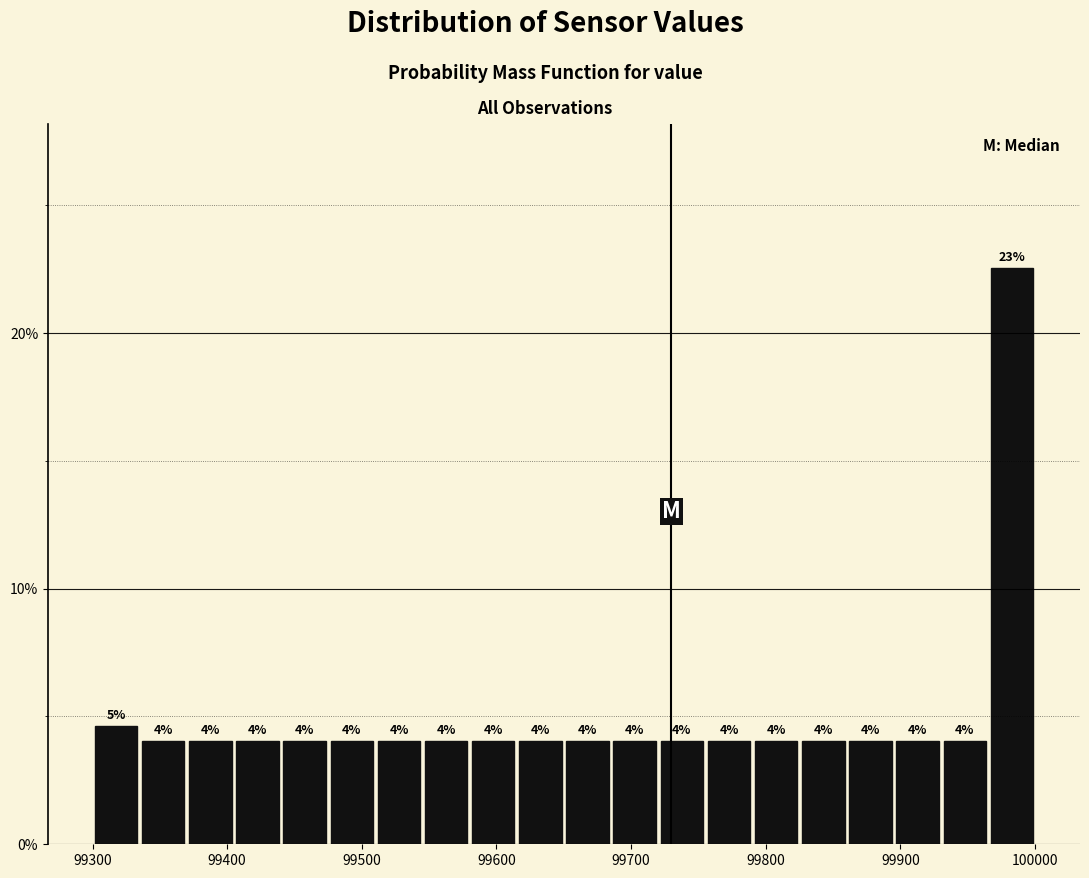

Read against the x-axis, roughly where is the centre of the tallest bar?

99980